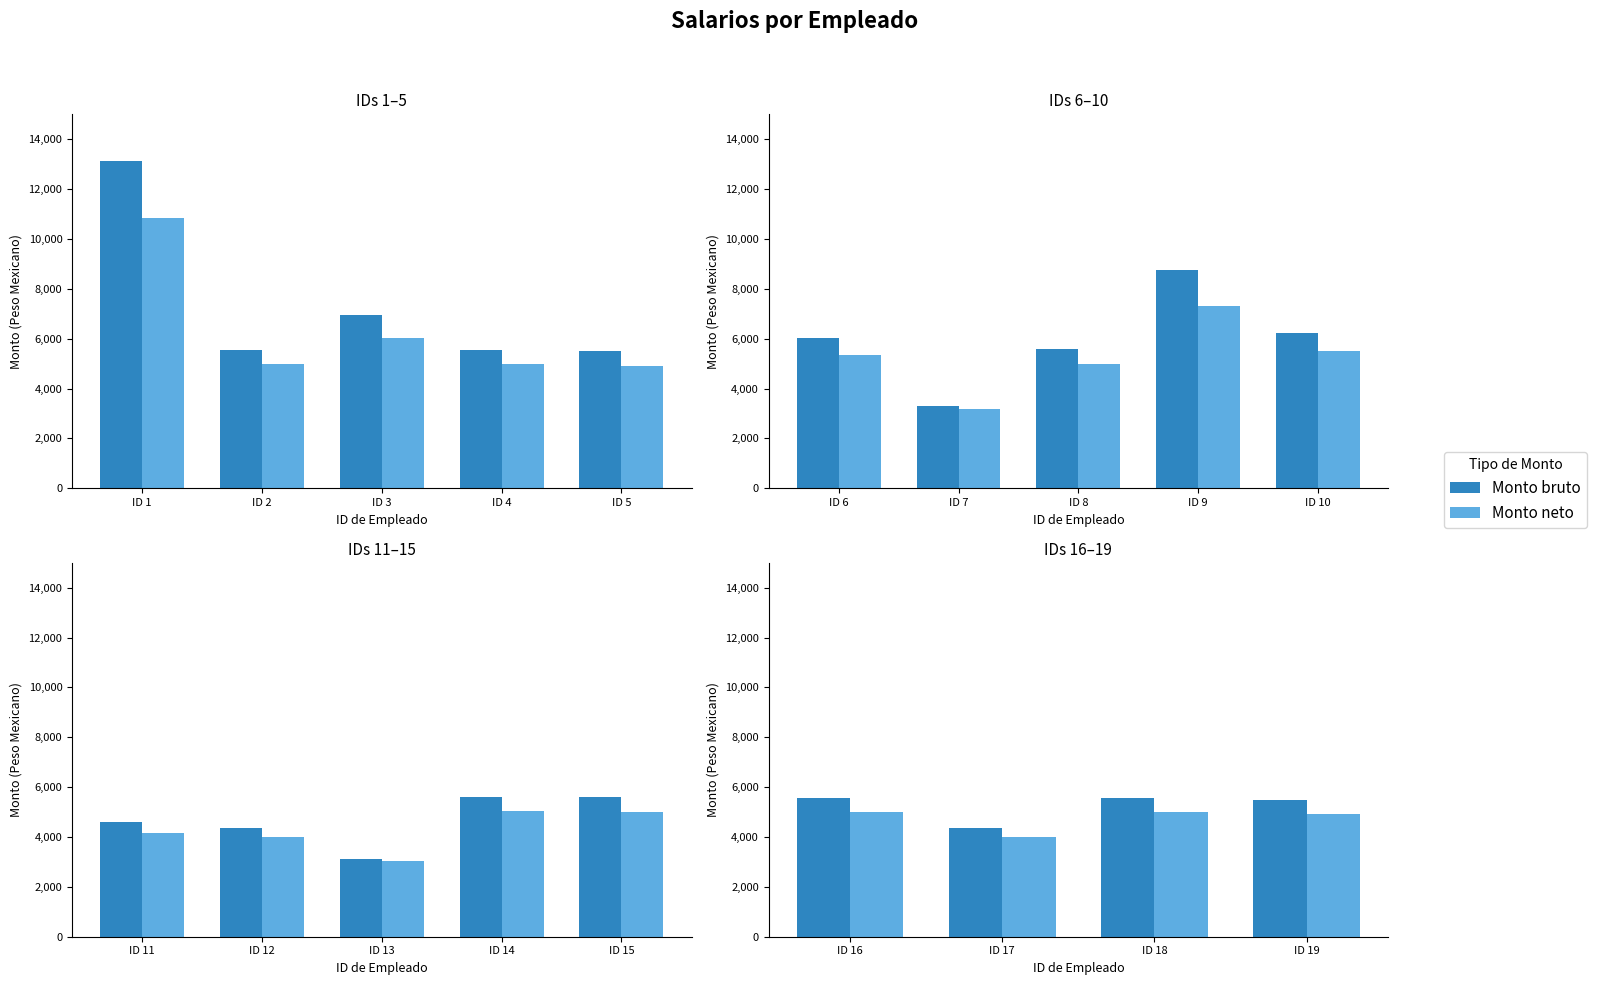

Are the bars horizontal?

No